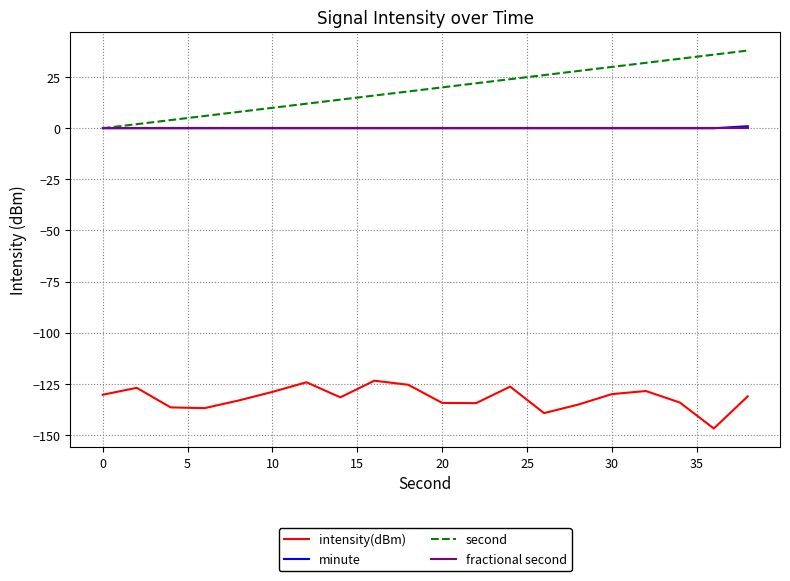

Which series has the largest total across all categories?

second